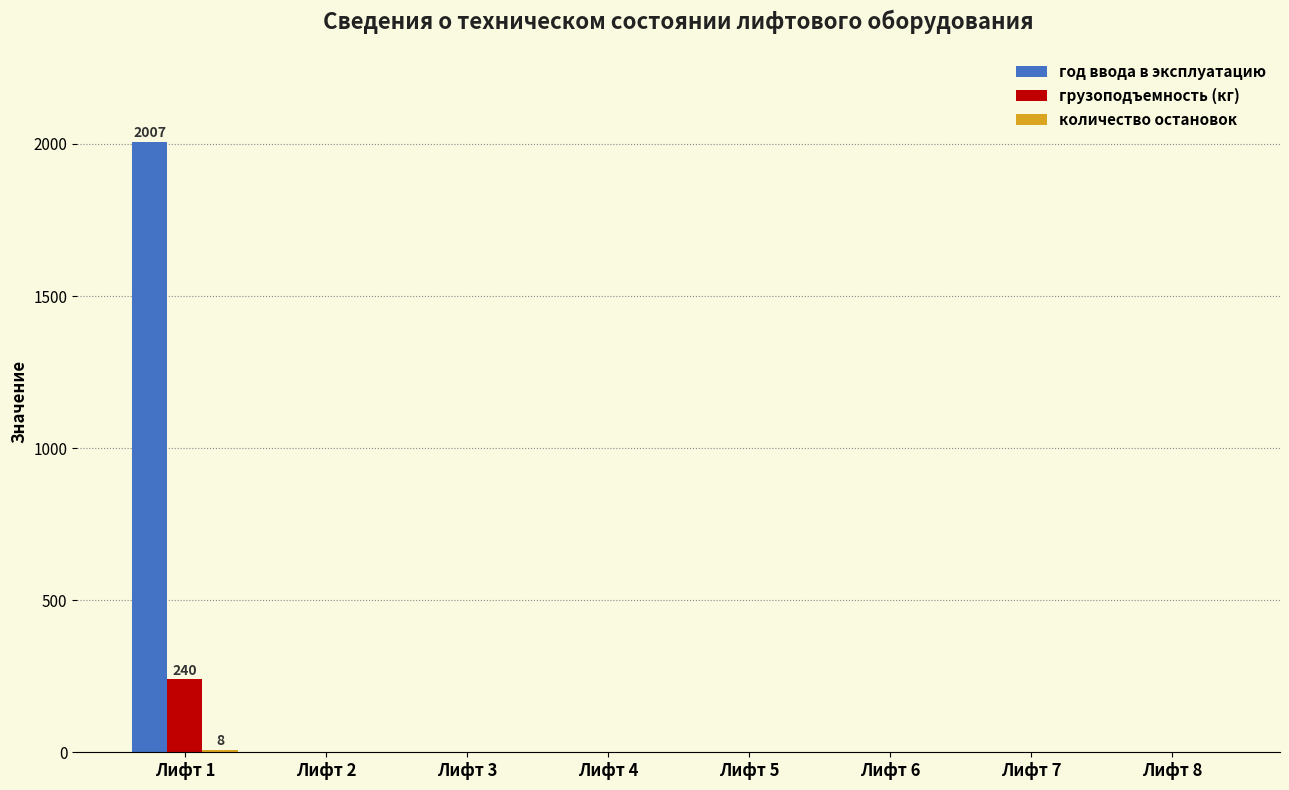

Is it true that грузоподъемность (кг) equals -89 at Лифт 6?

False